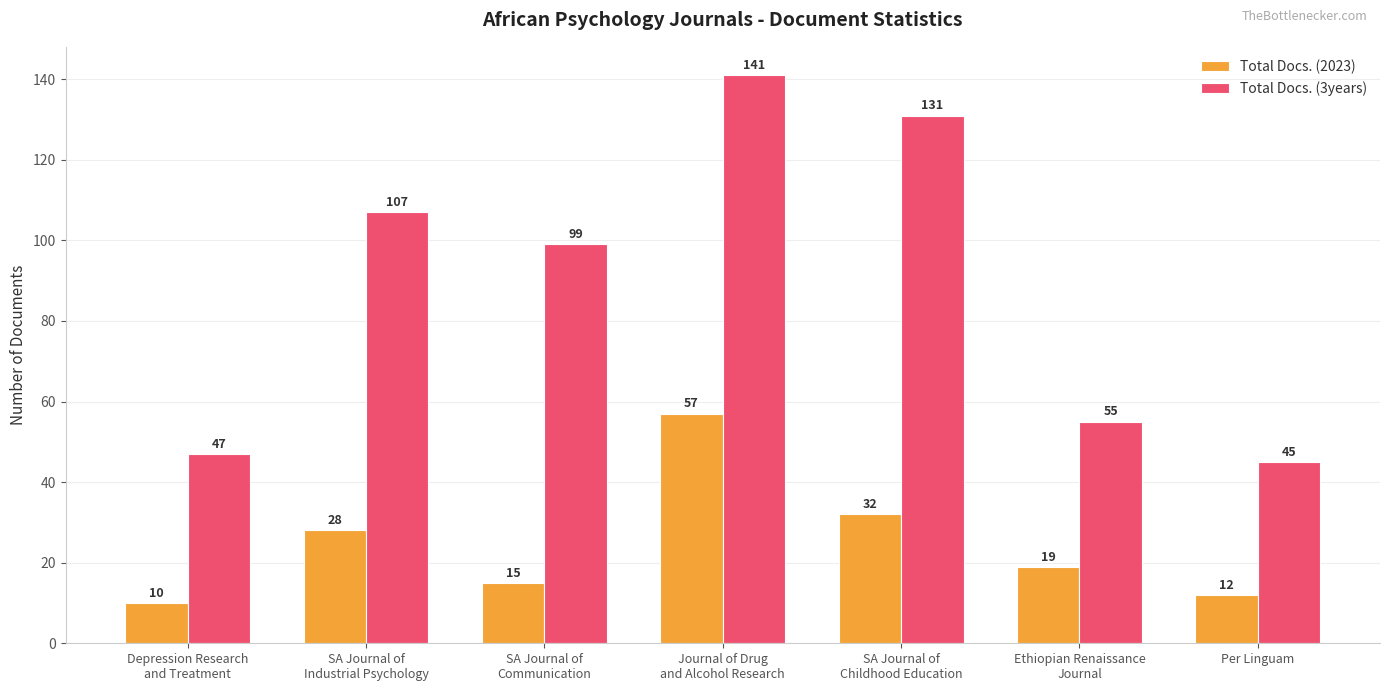

Reading left to right, extract all data points from this chart.

Total Docs. (2023): Depression Research
and Treatment=10	SA Journal of
Industrial Psychology=28	SA Journal of
Communication=15	Journal of Drug
and Alcohol Research=57	SA Journal of
Childhood Education=32	Ethiopian Renaissance
Journal=19	Per Linguam=12
Total Docs. (3years): Depression Research
and Treatment=47	SA Journal of
Industrial Psychology=107	SA Journal of
Communication=99	Journal of Drug
and Alcohol Research=141	SA Journal of
Childhood Education=131	Ethiopian Renaissance
Journal=55	Per Linguam=45